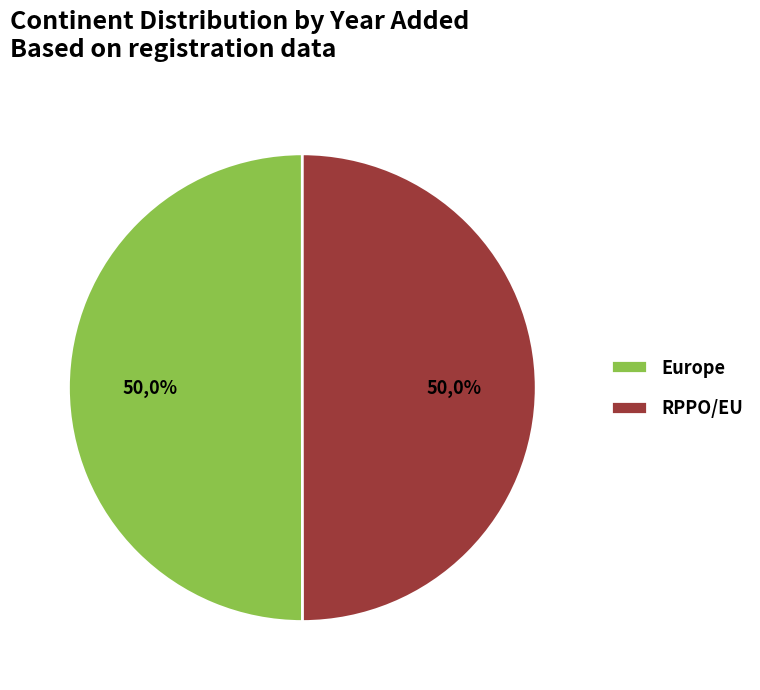

How many segments does this pie chart have?

2